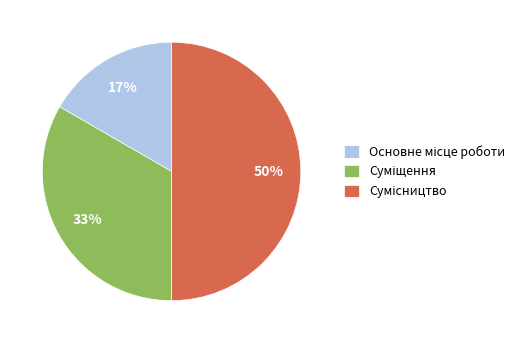

To the nearest percent, what is the difference between the largest and smallest slice percentages?

33%